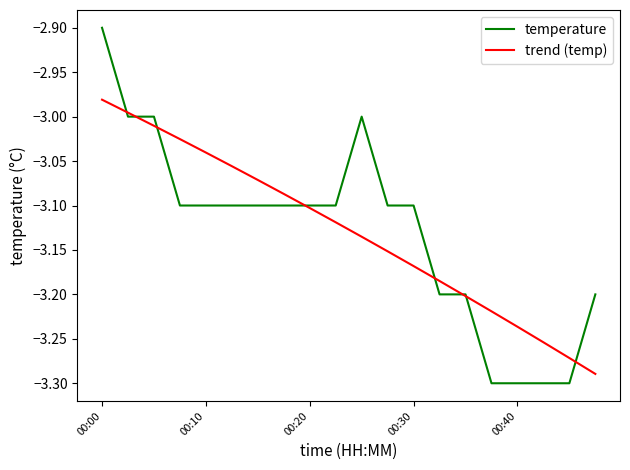

List the series in order of their peak value, lowest first.

trend (temp), temperature